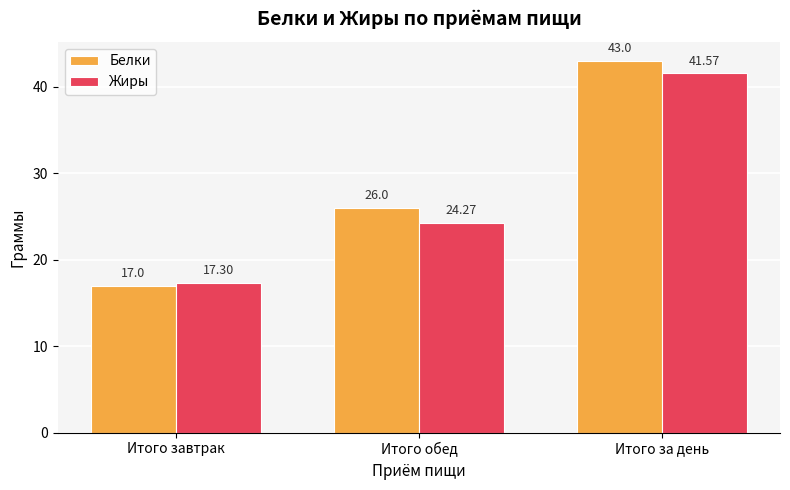

How many bars are there in each group?

2